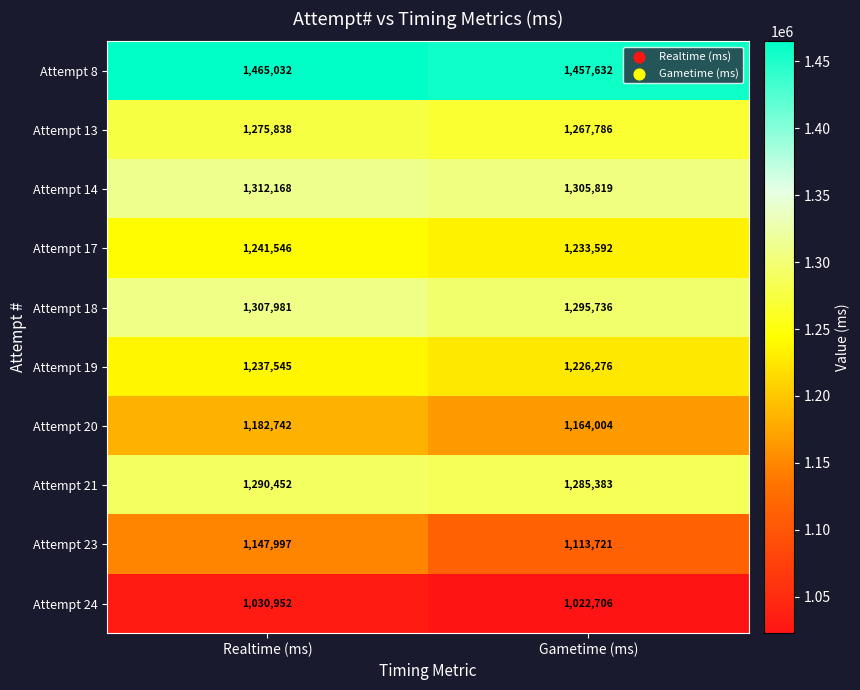

What is the spread (max minus min) of values at Gametime (ms)?

434926